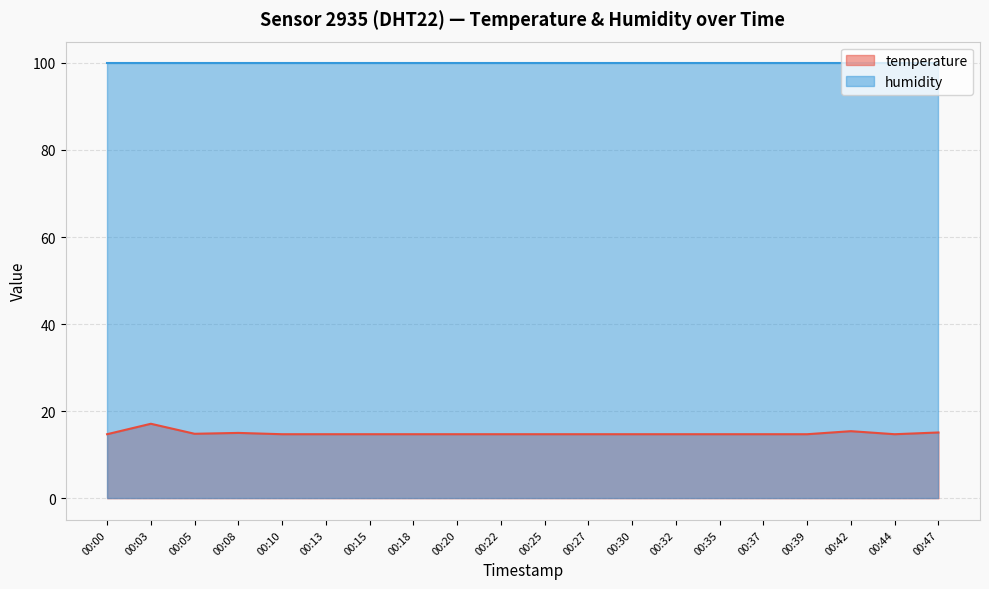

At which category does the chart reach its minimum across all series?

00:00